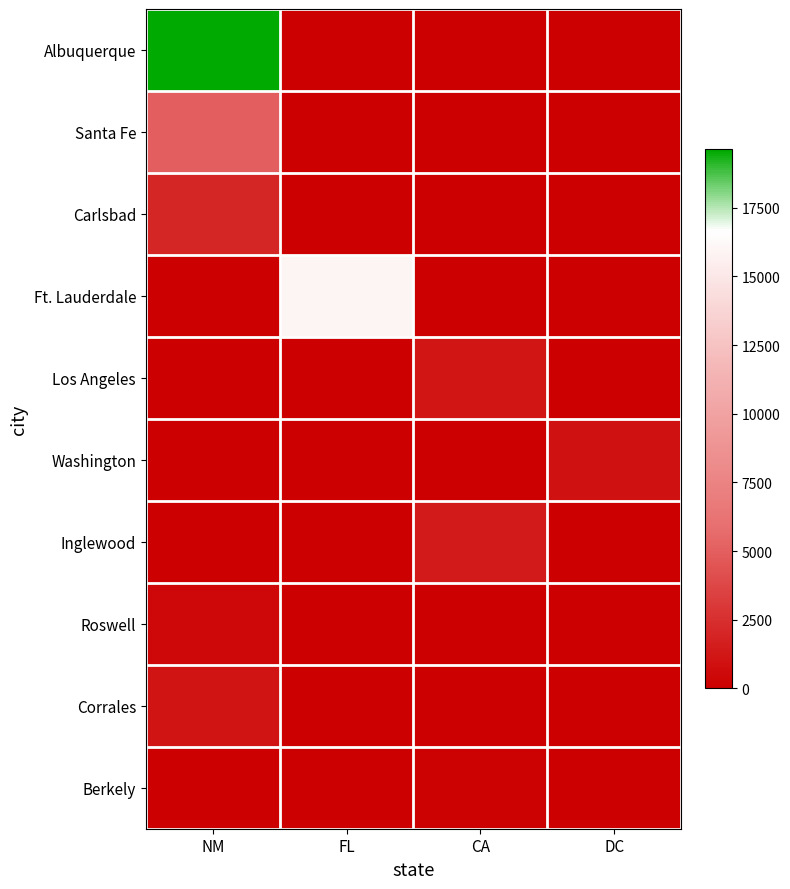

Which series changed the most between NM and FL?

Albuquerque